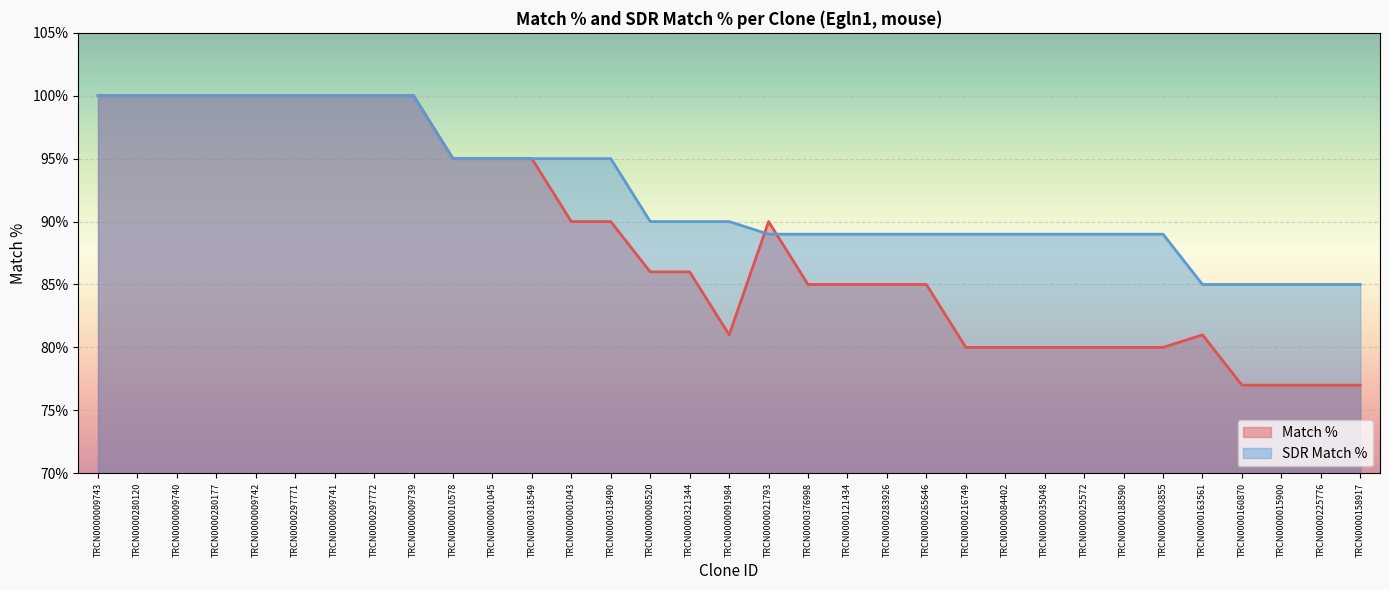

What is the average value of the SDR Match % series?

92